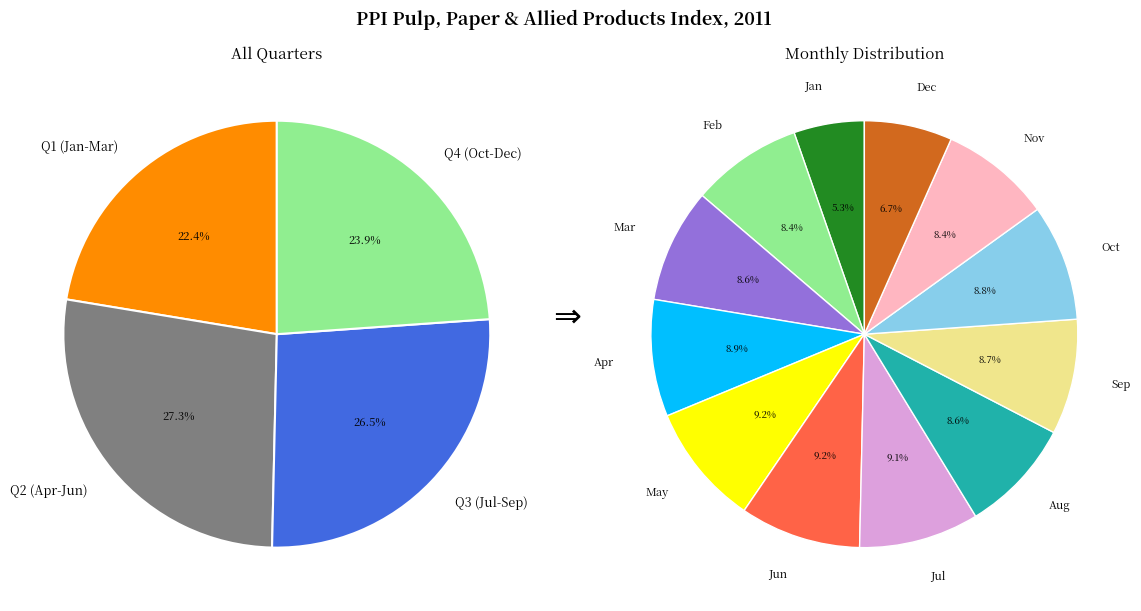

Which category has the biggest portion of the pie?

May